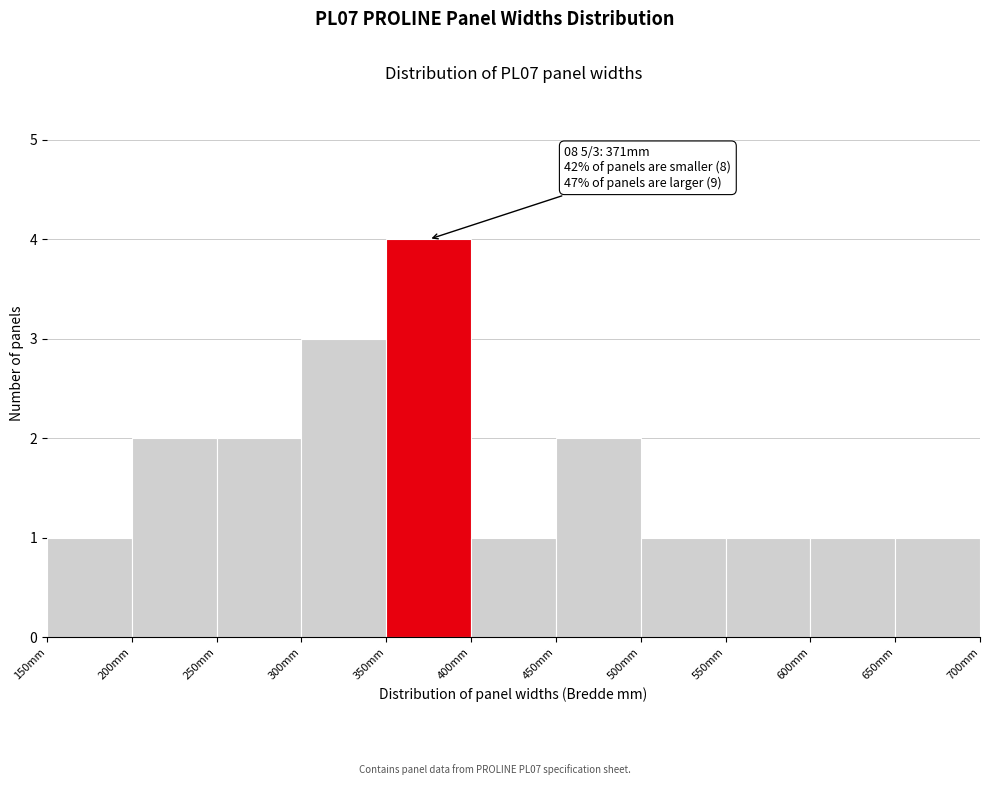

Over which range of the x-axis is the bar tallest?

350 to 400